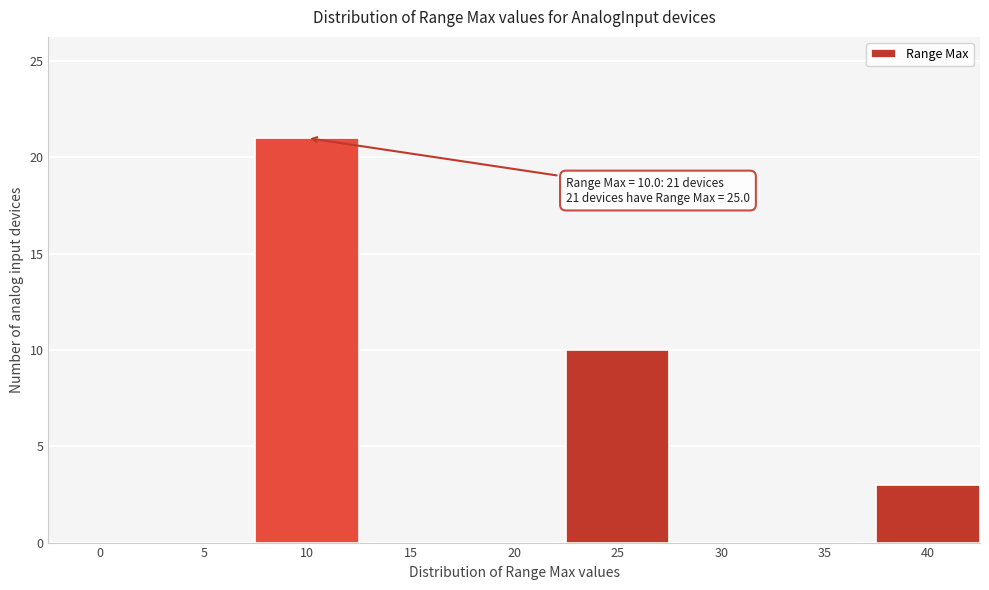

Reading left to right, what are all the values shown in this chart?

0=0	5=0	10=21	15=0	20=0	25=10	30=0	35=0	40=3